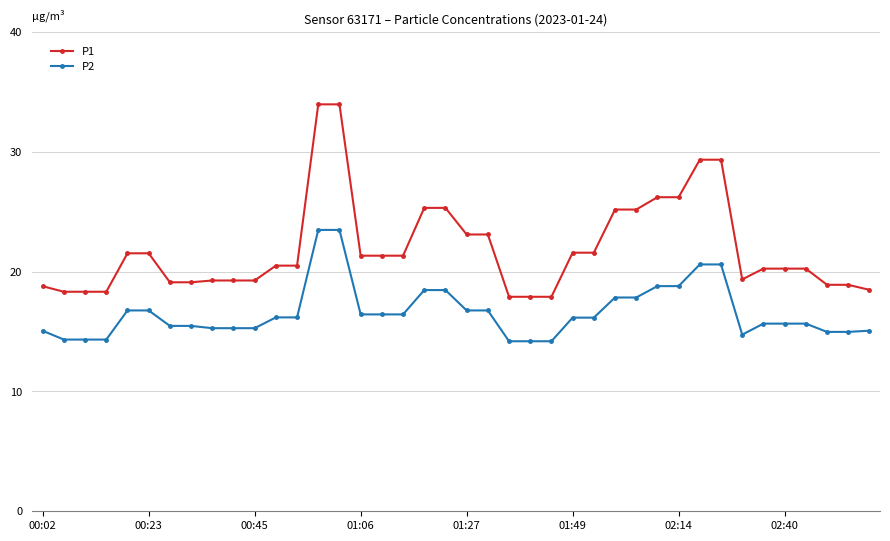

True or false: P1 and P2 intersect in this chart.

False